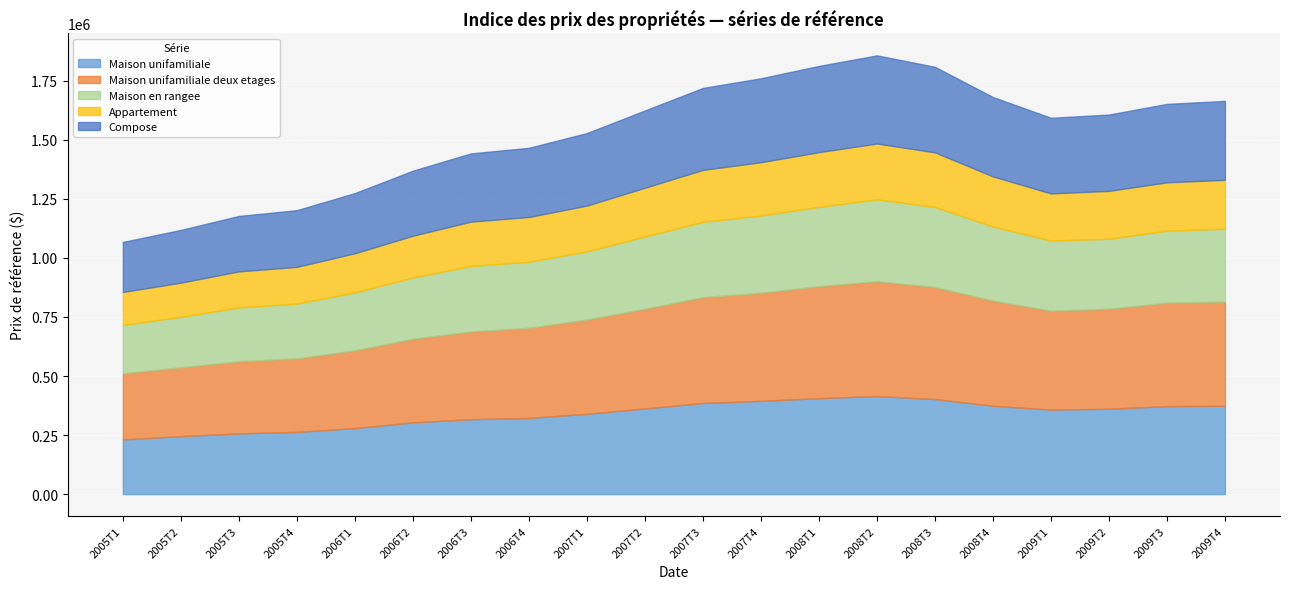

Reading left to right, what are all the values shown in this chart?

Maison unifamiliale: 231500	245500	257000	263300	279400	303900	317100	322400	340100	362600	385800	394700	406300	415200	402500	374000	357700	361400	372500	374200
Maison unifamiliale deux etages: 279900	291300	305300	311300	329200	353500	371400	381800	398900	422000	448000	457700	473800	486100	473900	445200	418900	423200	437800	440900
Maison en rangee: 204700	213700	228100	232000	245200	259700	277200	279600	288500	306100	318800	327000	335900	346600	339100	313700	296800	296300	305000	308300
Appartement: 139800	144700	152500	155500	165900	176800	187800	189400	194000	206400	220000	225800	231700	236500	231300	212200	199600	202900	204700	207100
Compose: 211700	223300	234700	240000	254700	275300	288900	293000	307000	327100	346900	355200	365000	373000	362100	336000	320200	323100	332000	334100